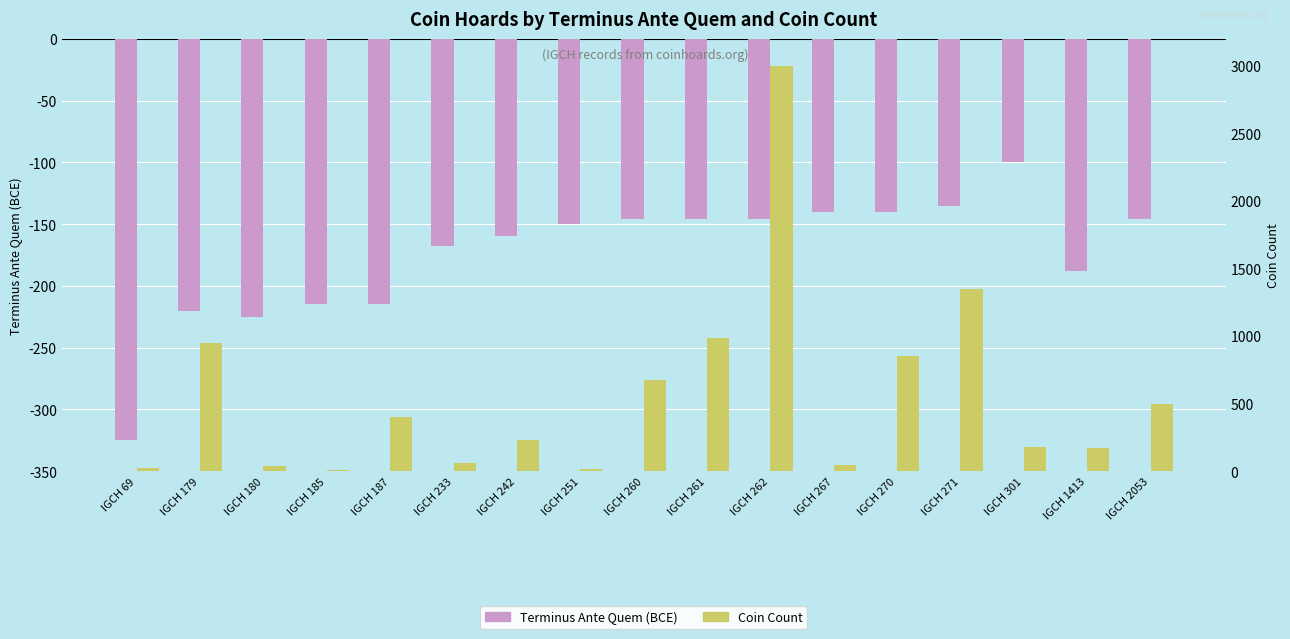

Count the number of categories in the chart.

17